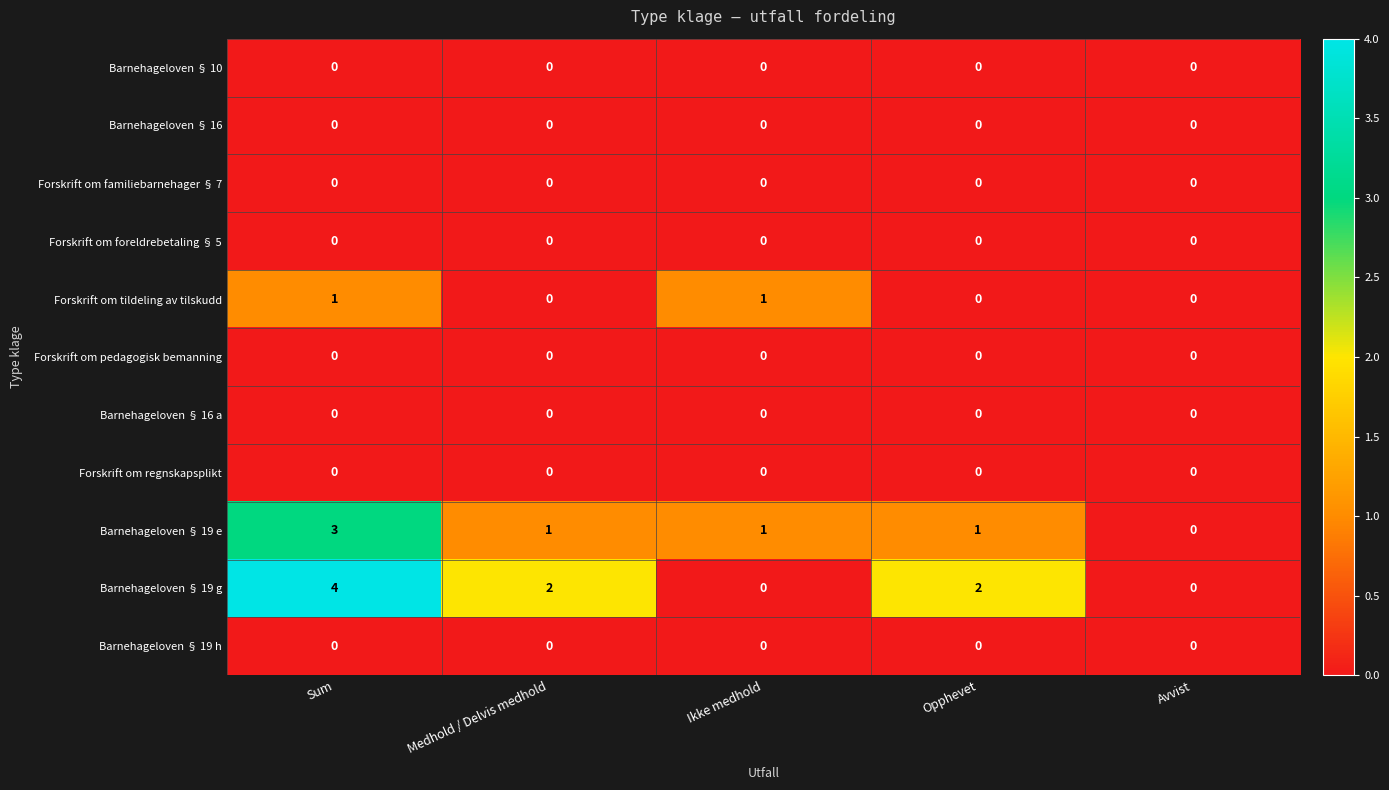

Which series has the largest total across all categories?

Barnehageloven § 19 g